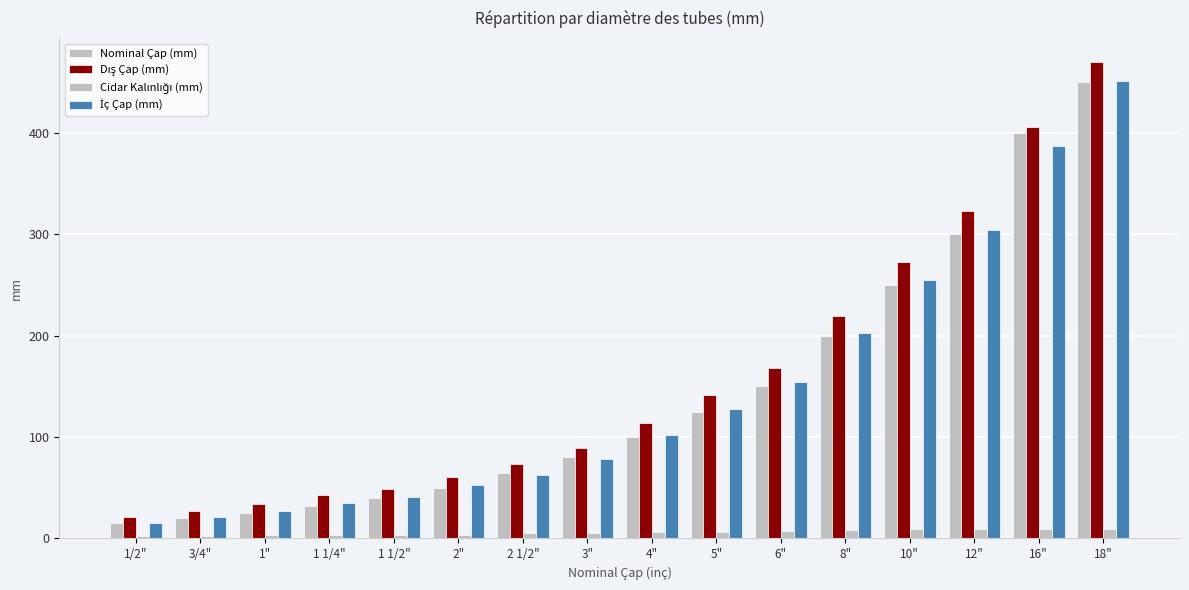

Are the bars grouped side by side (vs. stacked)?

Yes